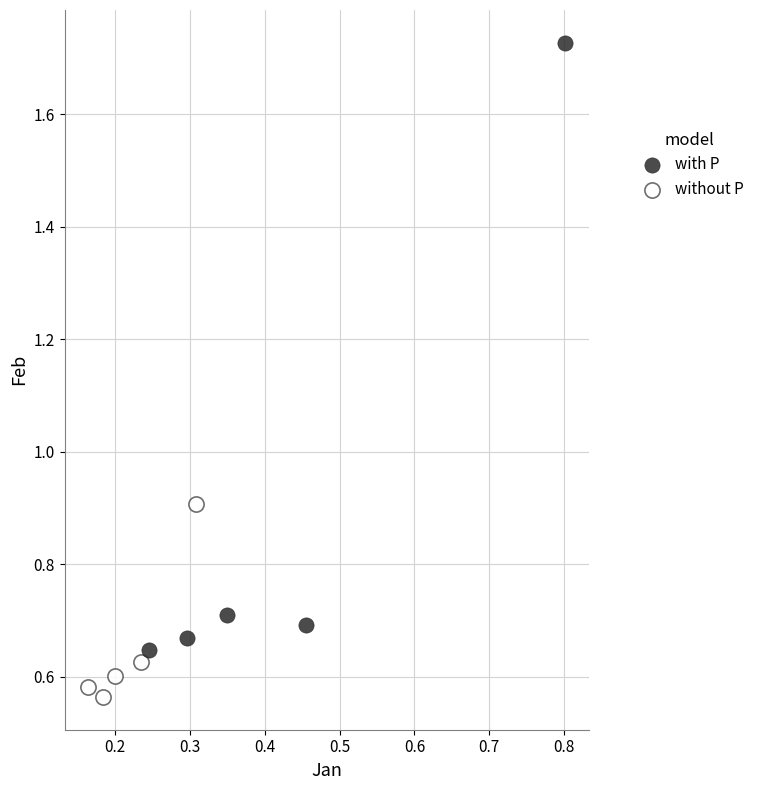

Which series reaches the minimum Y coordinate?

without P